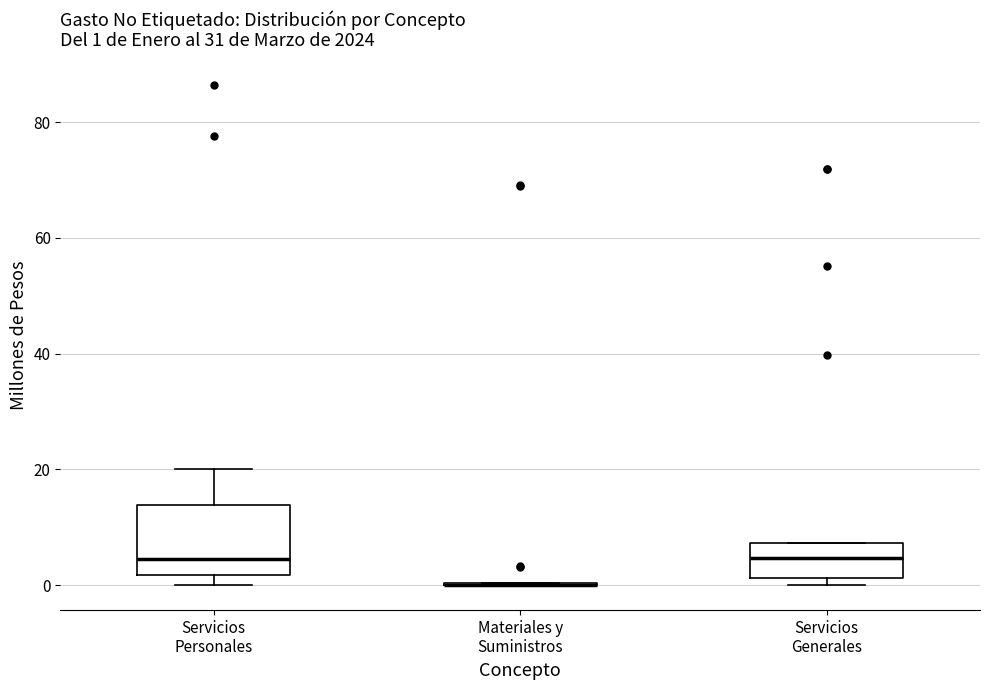

Which box is the tallest, from its lower edge to its upper edge?

Servicios Personales